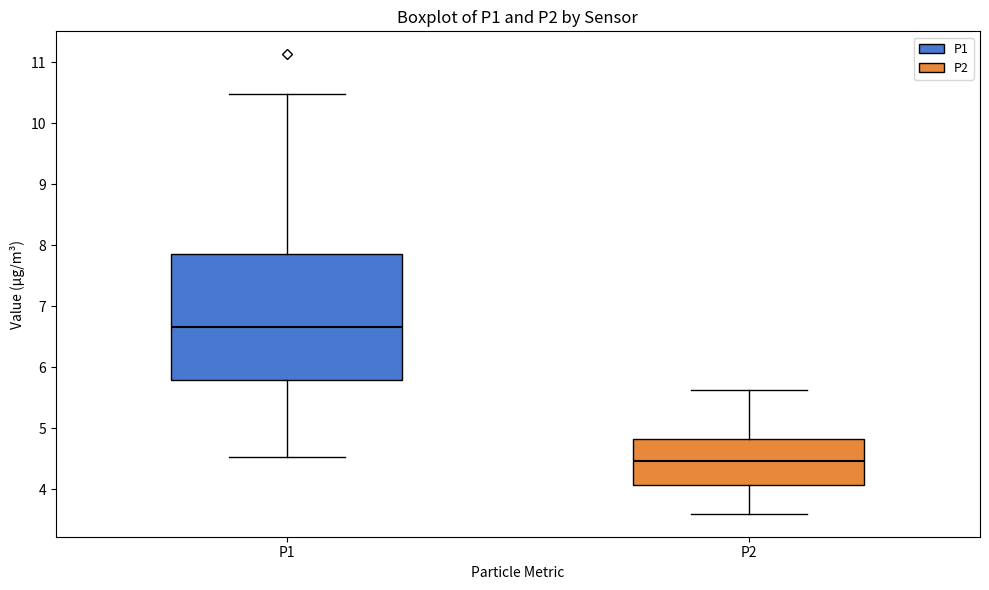

Which box is the tallest, from its lower edge to its upper edge?

P1